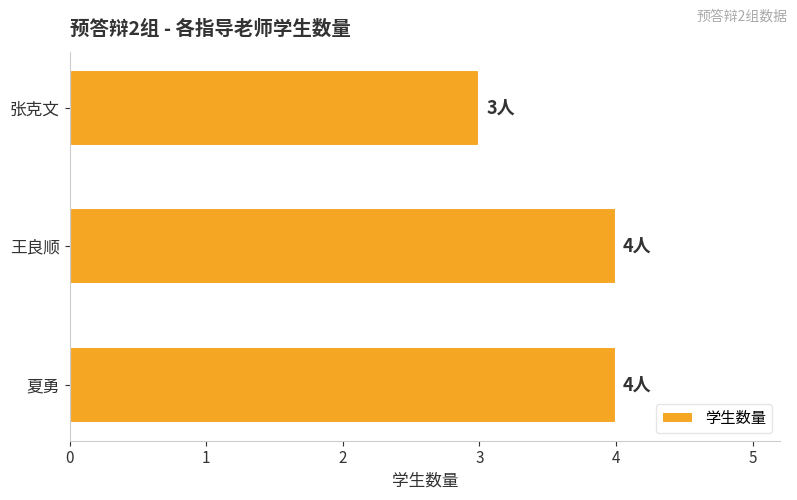

What is the minimum value shown in the chart?

3